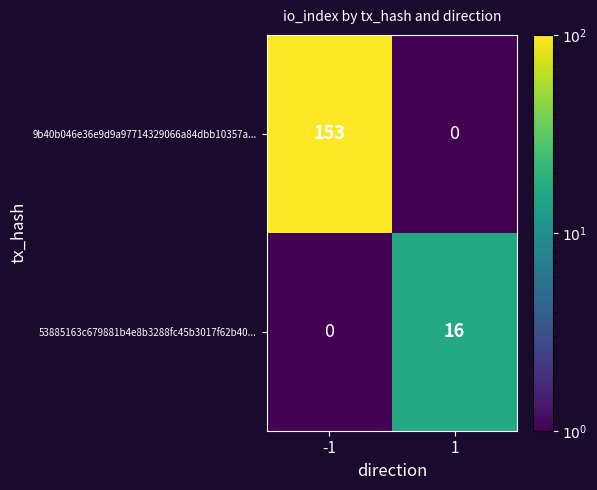

The value of 53885163c679881b4e8b3288fc45b3017f62b40... at -1 is 0. True or false?

True